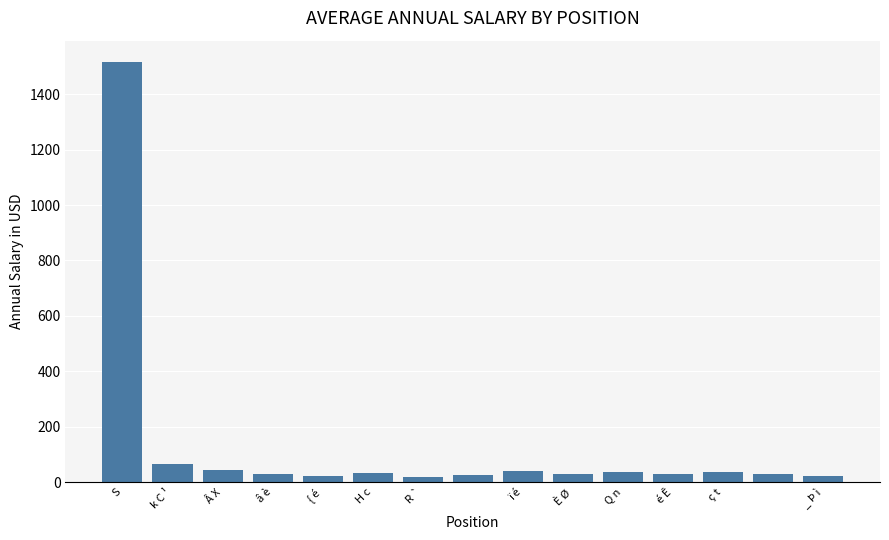

What is the difference between the second highest and minimum values?

48